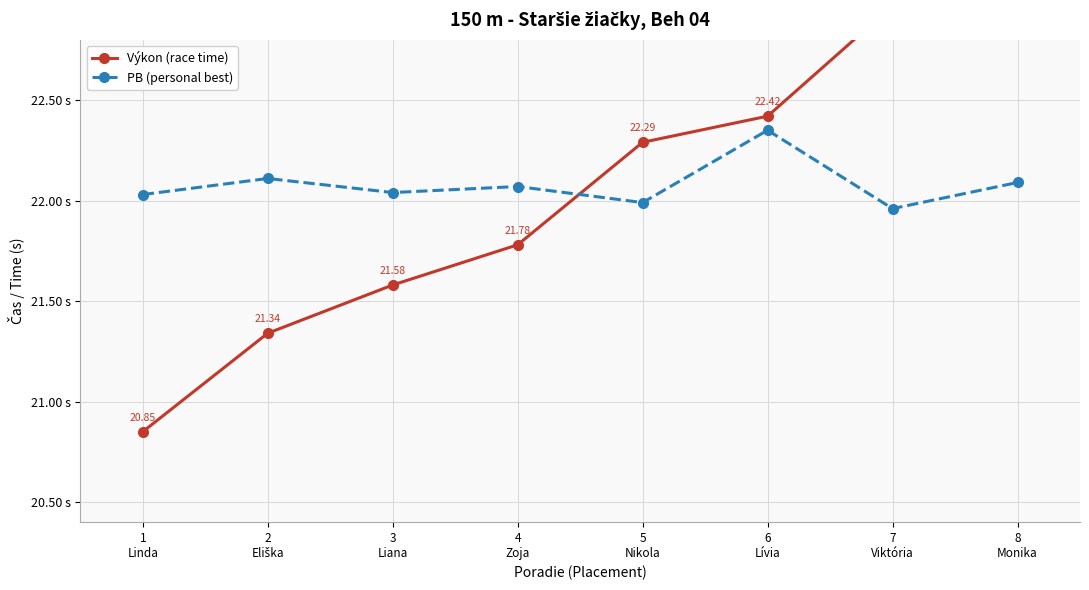

Is this an area chart (filled region under the line)?

No